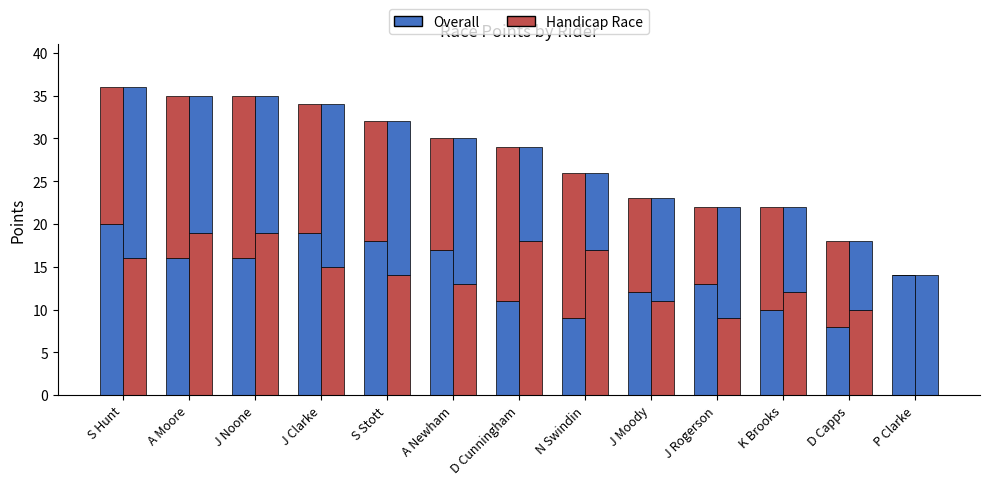

Reading right to left, extract all data points from this chart.

Scratch Points: P Clarke=14	D Capps=8	K Brooks=10	J Rogerson=13	J Moody=12	N Swindin=9	D Cunningham=11	A Newham=17	S Stott=18	J Clarke=19	J Noone=16	A Moore=16	S Hunt=20
Handicap Points: P Clarke=0	D Capps=10	K Brooks=12	J Rogerson=9	J Moody=11	N Swindin=17	D Cunningham=18	A Newham=13	S Stott=14	J Clarke=15	J Noone=19	A Moore=19	S Hunt=16